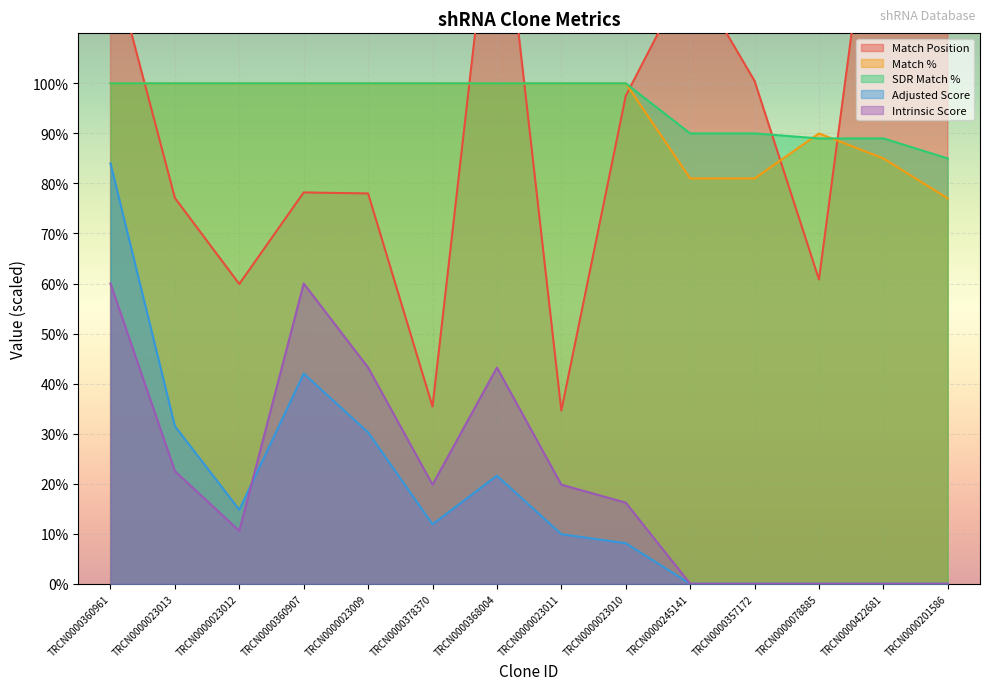

How many data points in Intrinsic Score are above 19?

7